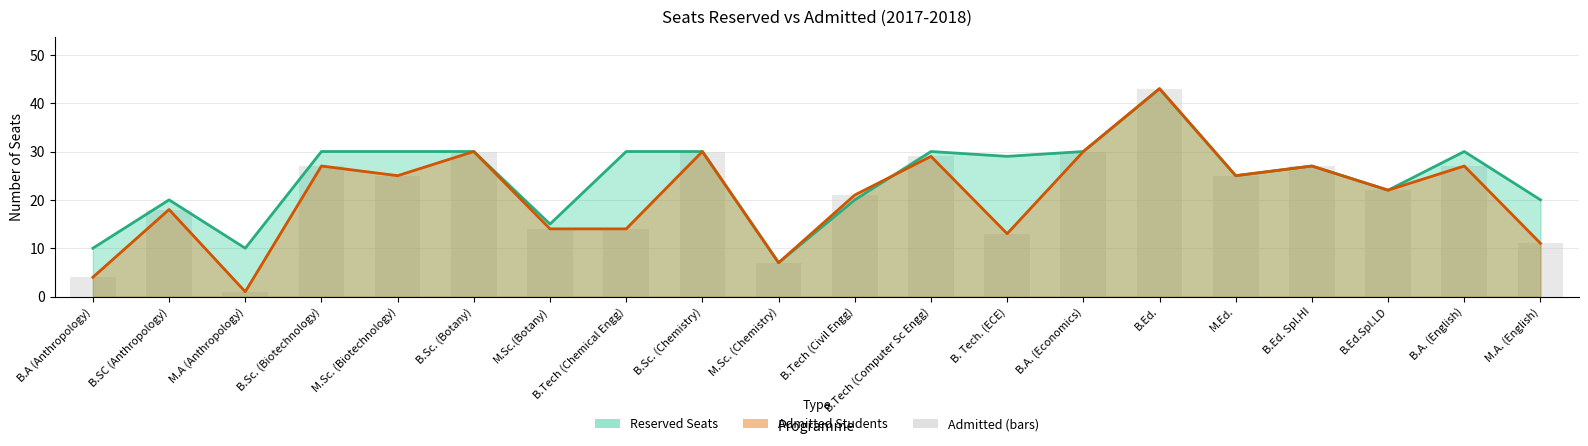

What is the label of the 6th bar from the left?

B.Sc. (Botany)